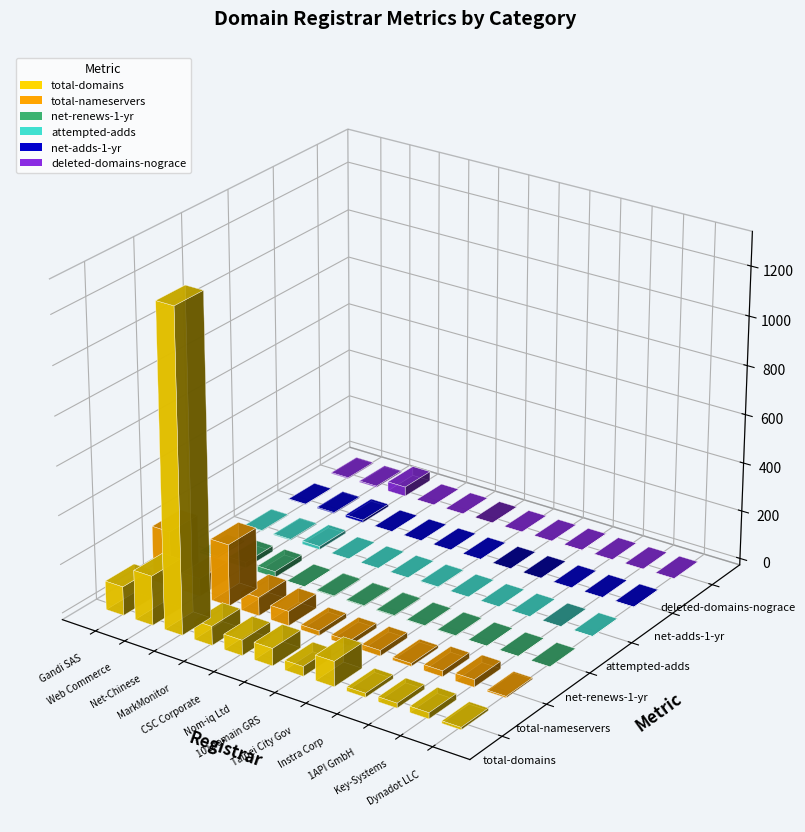

What is the spread (max minus min) of values at 4?

63